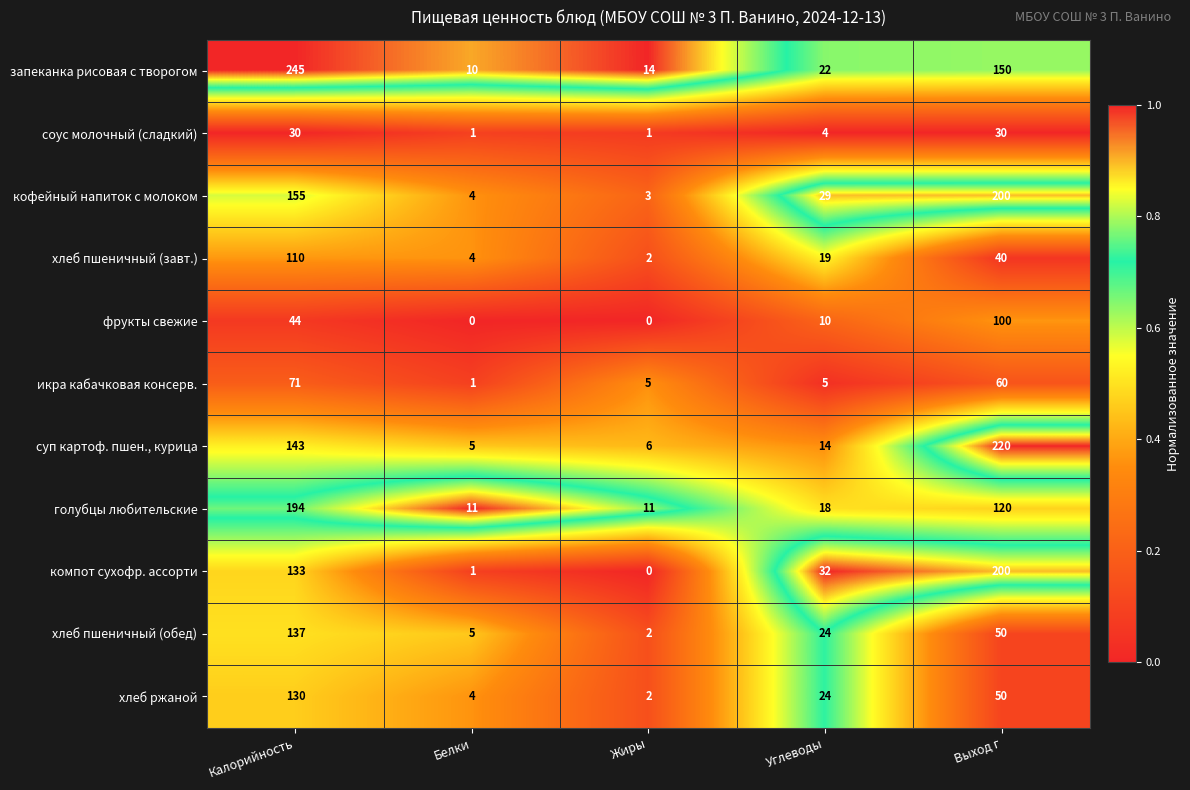

Where is кофейный напиток с молоком nearest to the value 101?

Калорийность